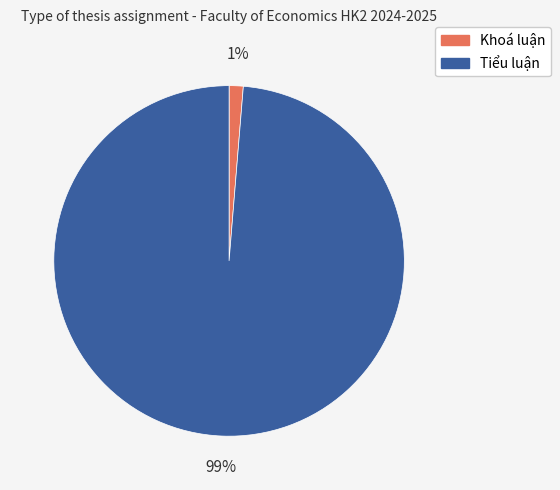

To the nearest percent, what is the average slice percentage?

50%